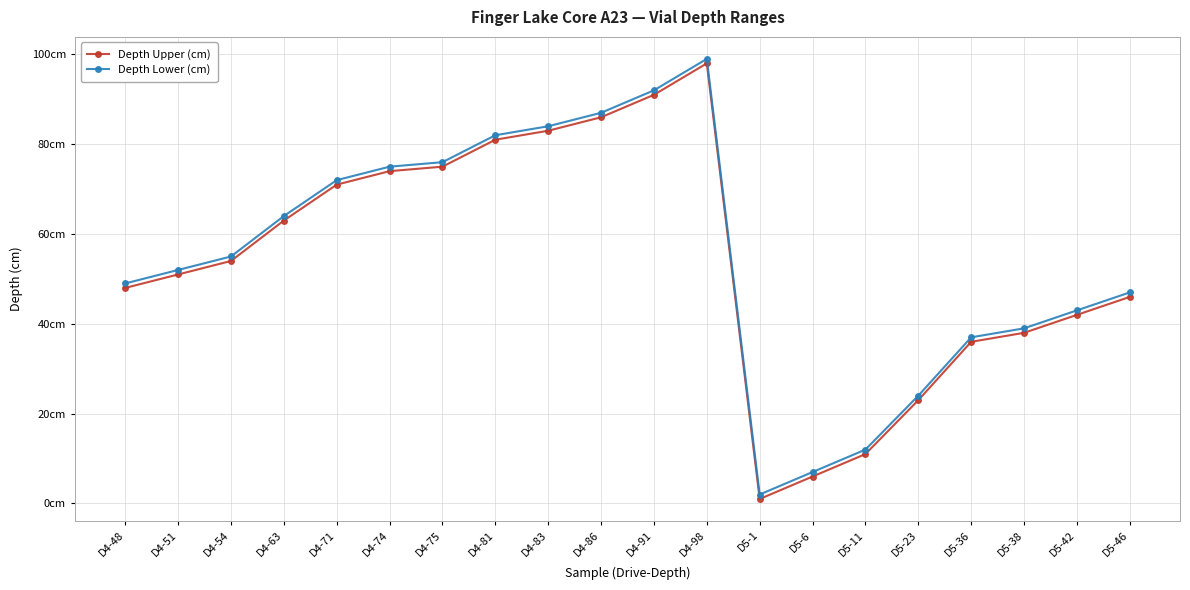

Which series has the largest total across all categories?

Depth Lower (cm)